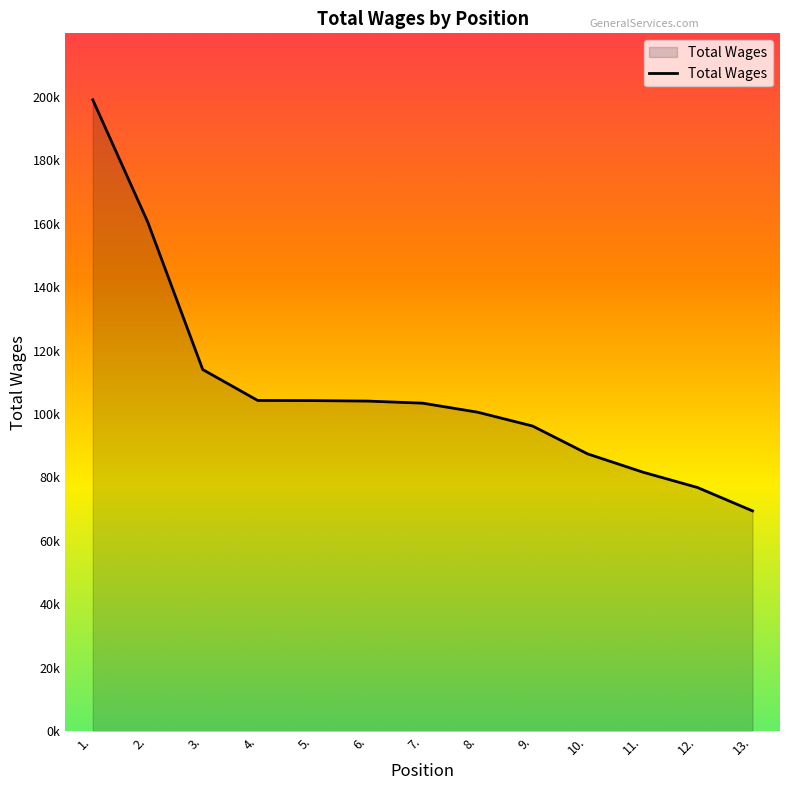

Does the chart display data point markers on the line(s)?

No